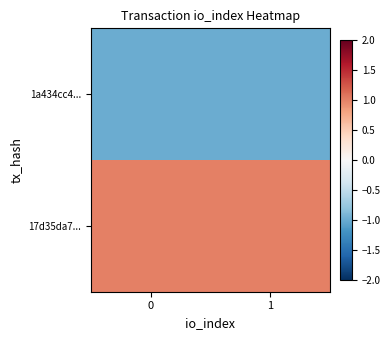

Rank the series by their average value, from highest to lowest.

17d35da7..., 1a434cc4...